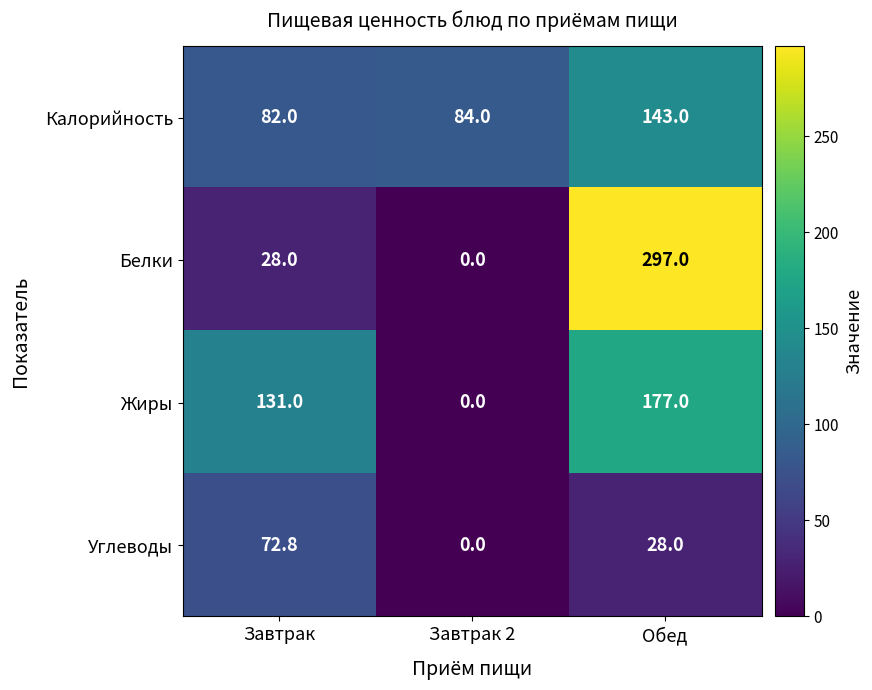

What is the difference between the second highest and minimum values in the Калорийность series?

2.0